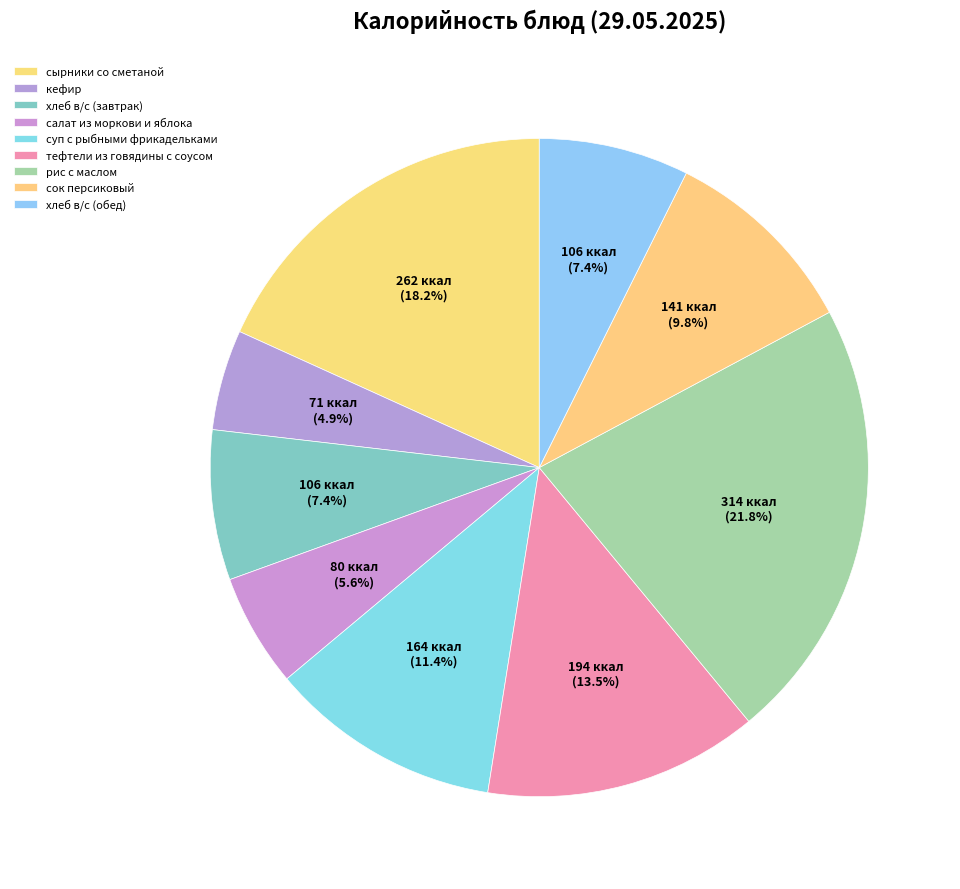

How many slices are in this pie chart?

9